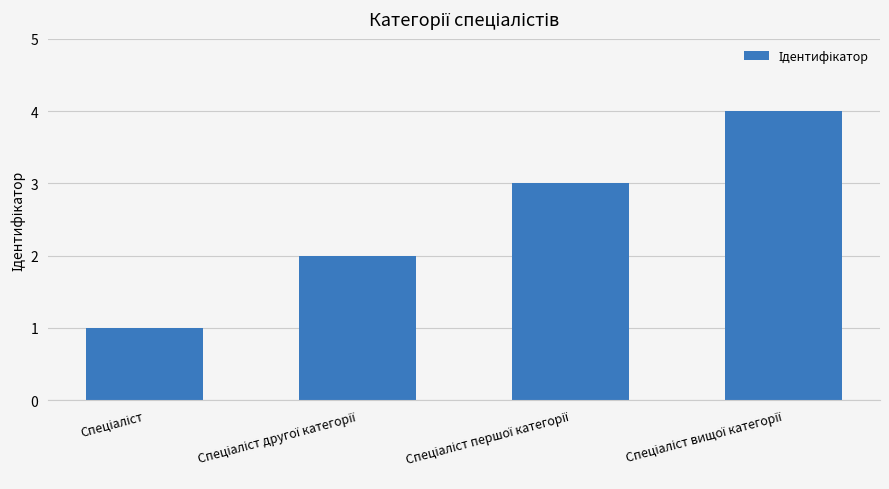

What is the difference between the maximum and minimum values?

3